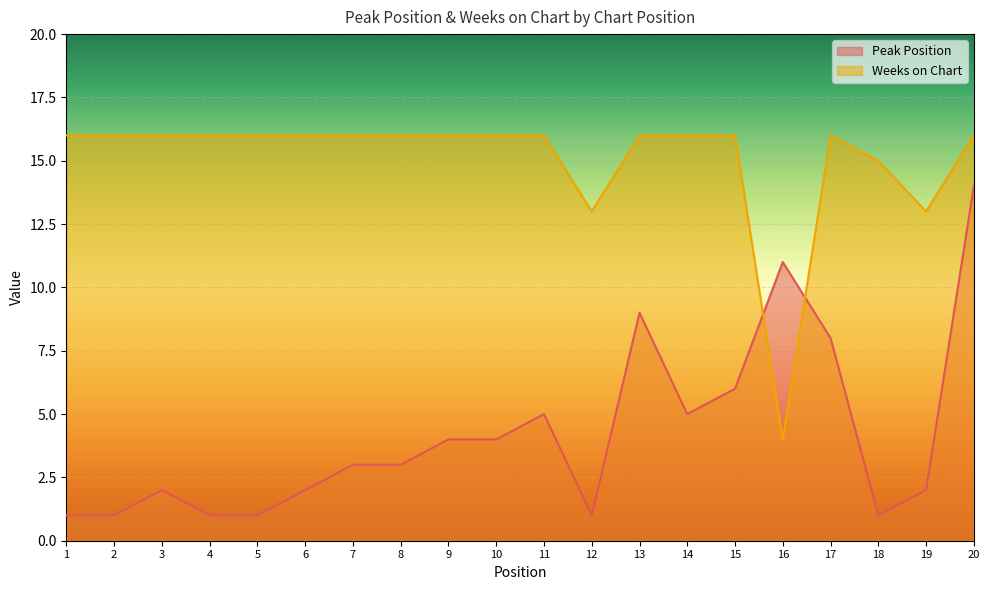

What is the difference between the maximum and minimum values in the Peak Position series?

13